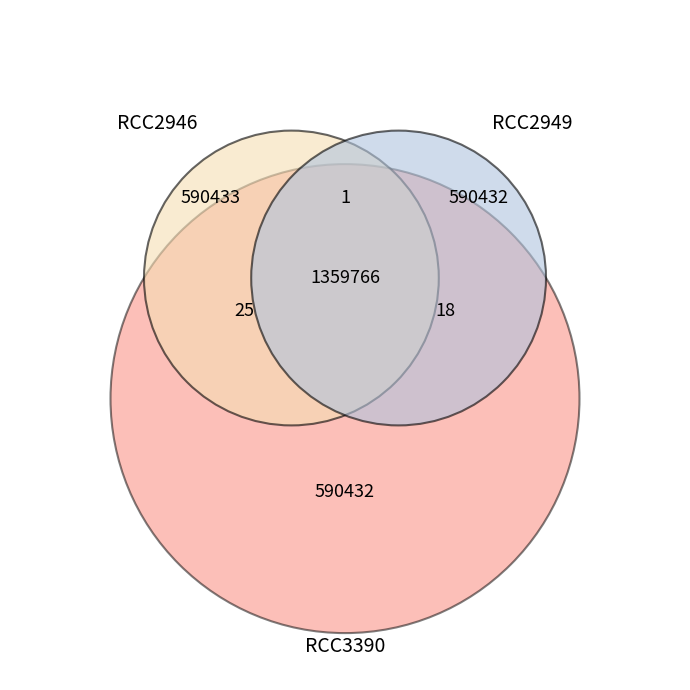

How many segments does this pie chart have?

3